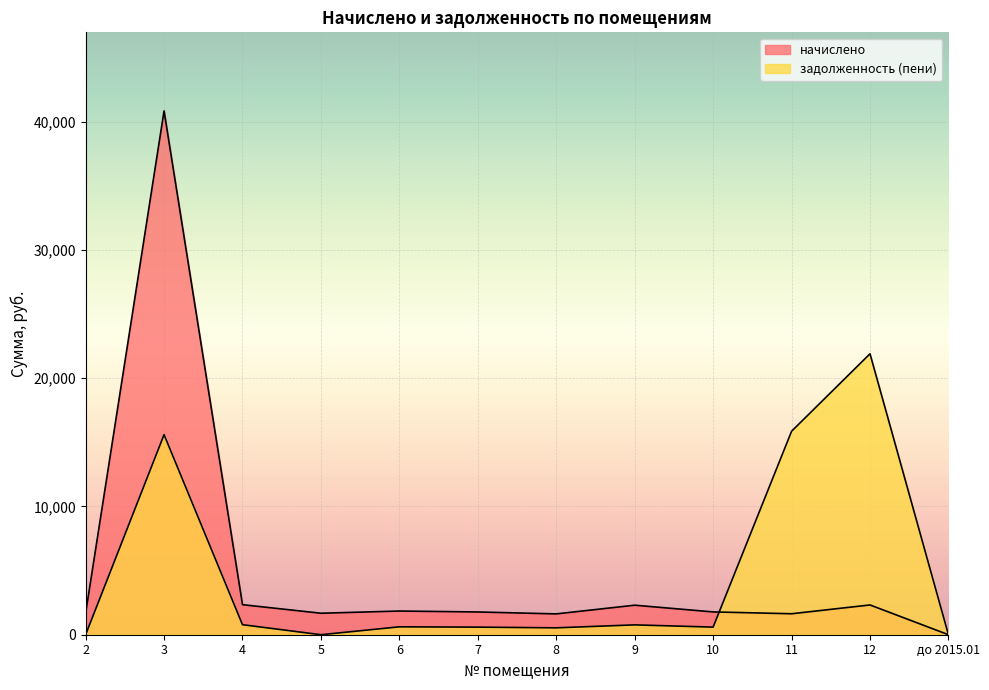

How many lines are shown in the chart?

2